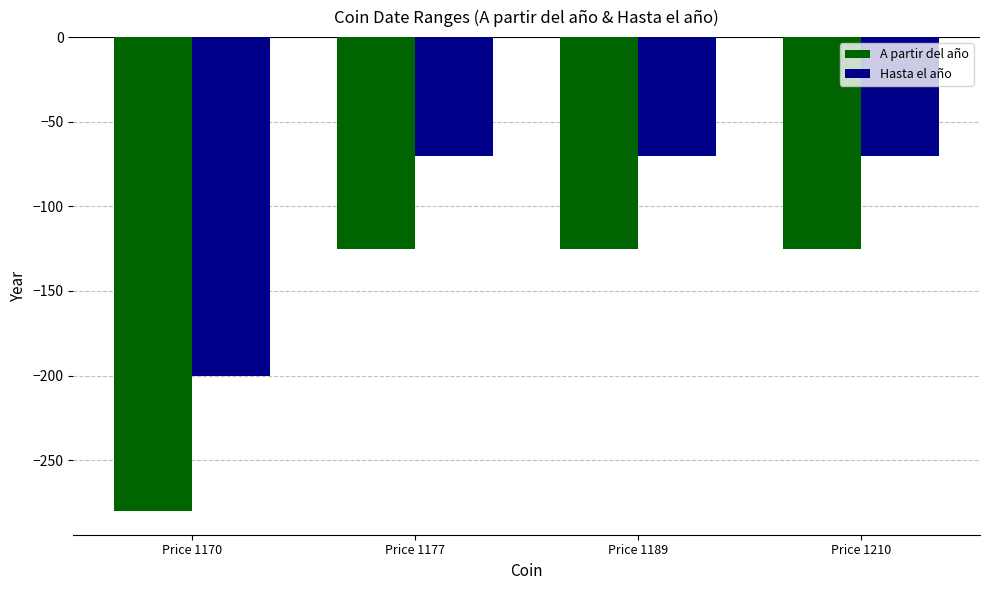

Reading left to right, list all the values displayed in this chart.

A partir del año: Price 1170=-280	Price 1177=-125	Price 1189=-125	Price 1210=-125
Hasta el año: Price 1170=-200	Price 1177=-70	Price 1189=-70	Price 1210=-70